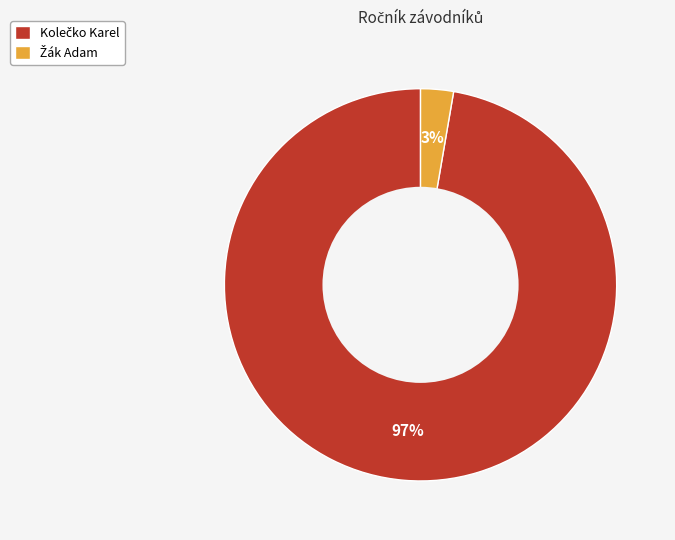

Is there any slice that represents more than half of the pie?

Yes